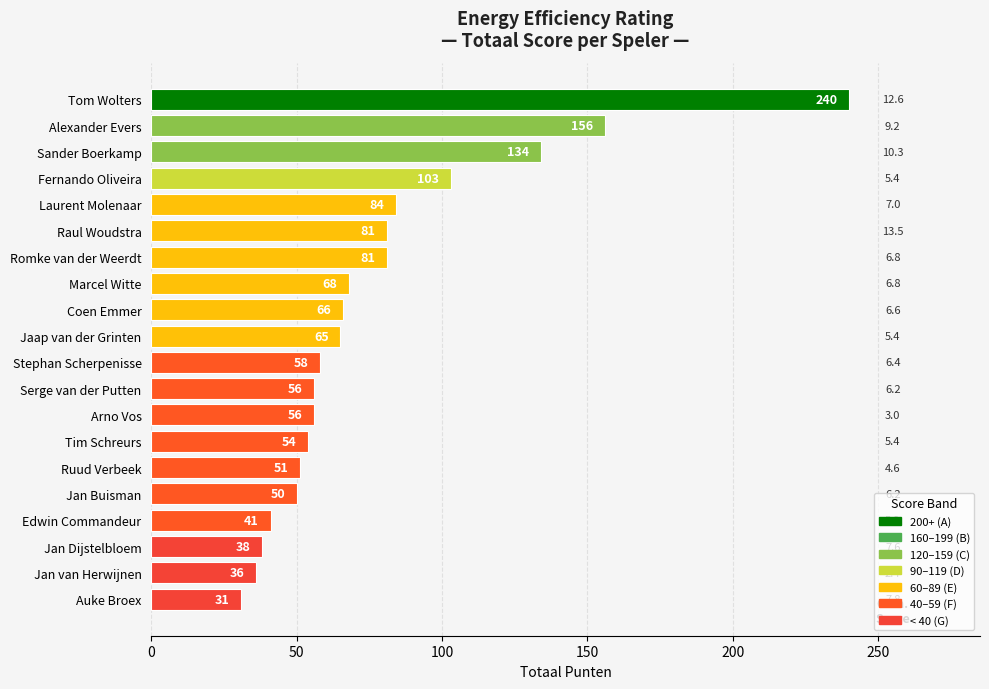

What is the change in value from Tom Wolters to Laurent Molenaar?

-156